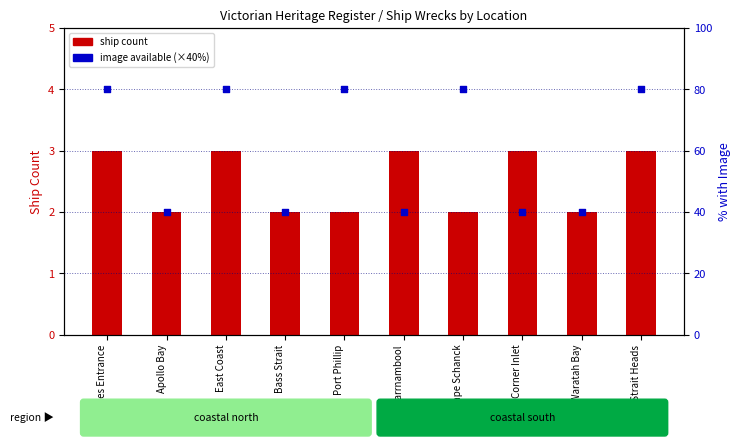

At how many categories does at least one series exceed 60?

5